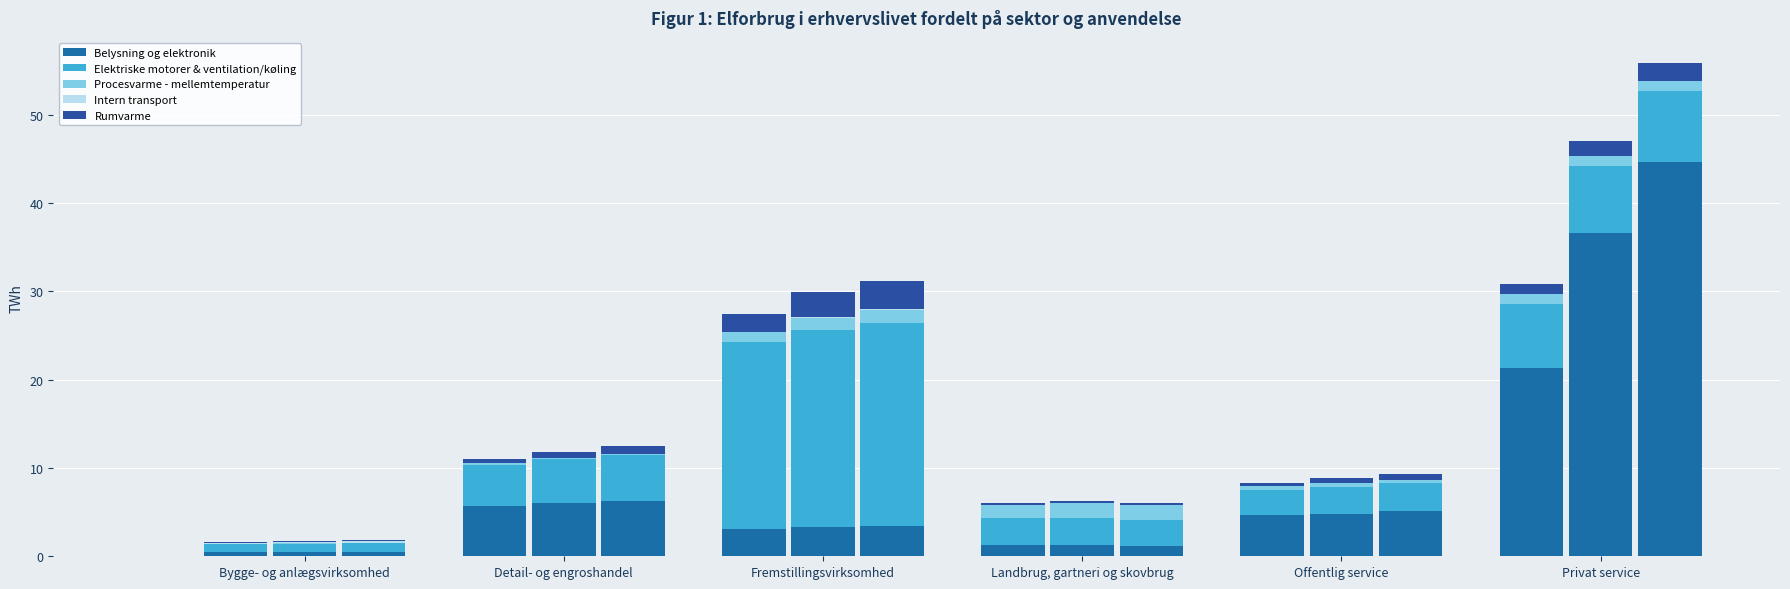

Count the number of categories in the chart.

6